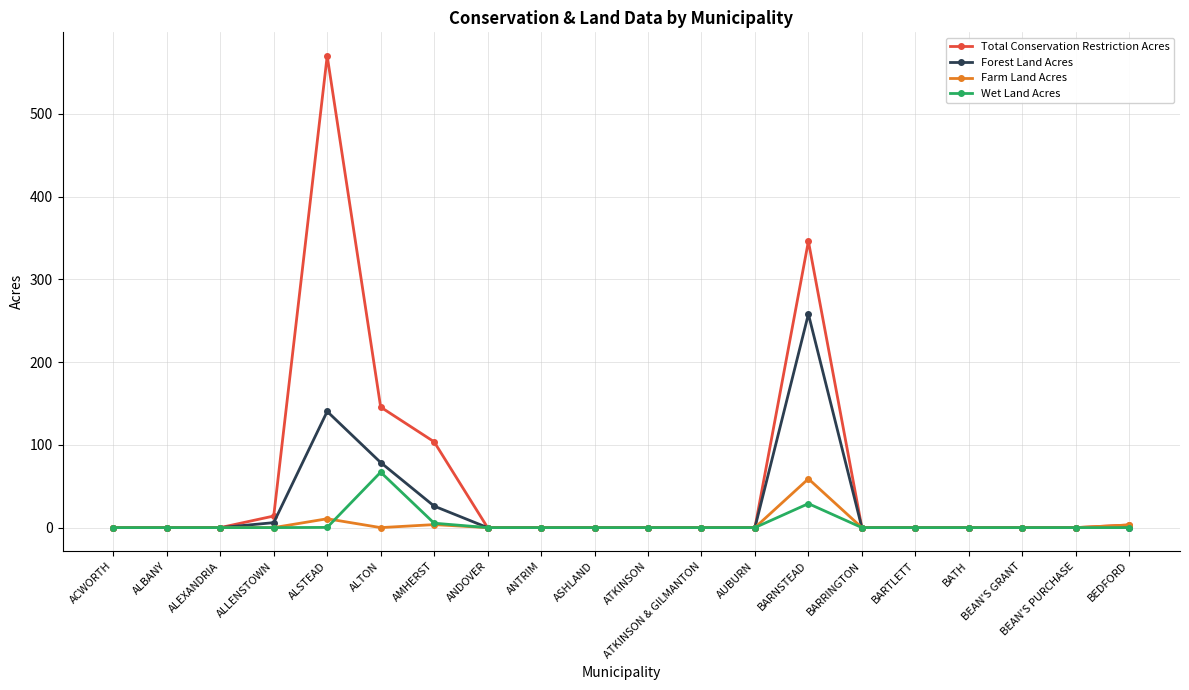

What is the sum of all Wet Land Acres values?

101.6